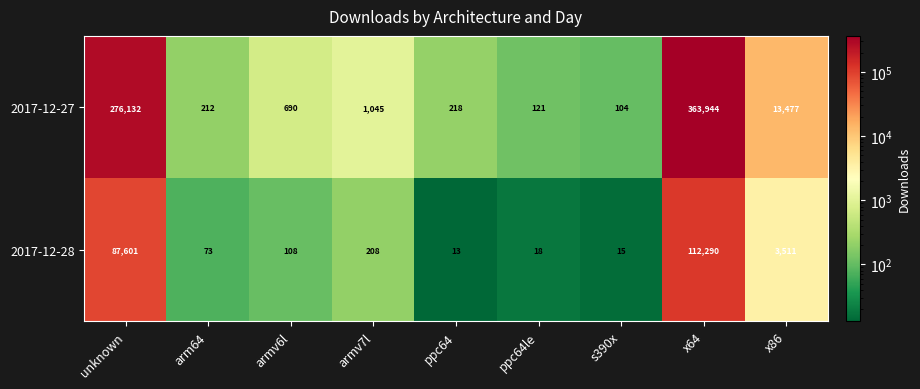

At which category is the sum across all series the highest?

x64